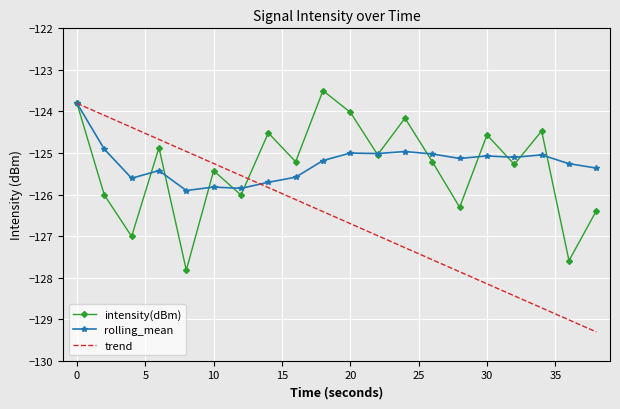

What is the minimum value shown in the chart?

-129.3